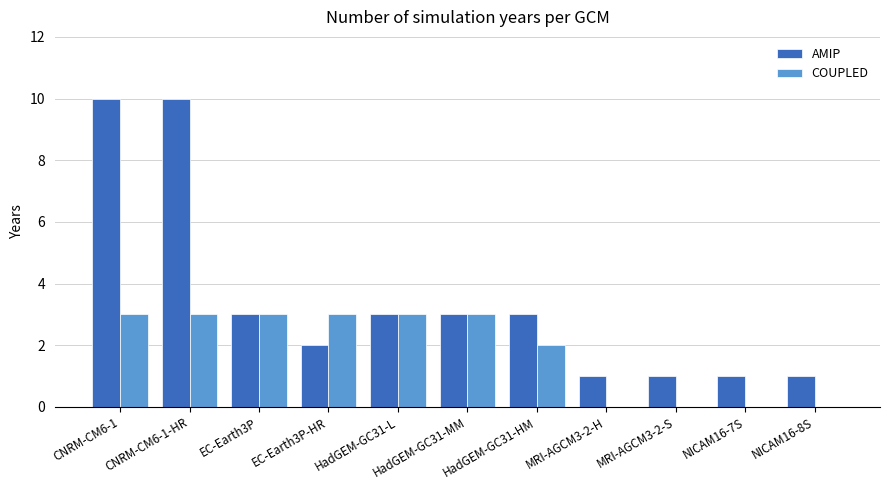

What is the highest value of the COUPLED series?

3